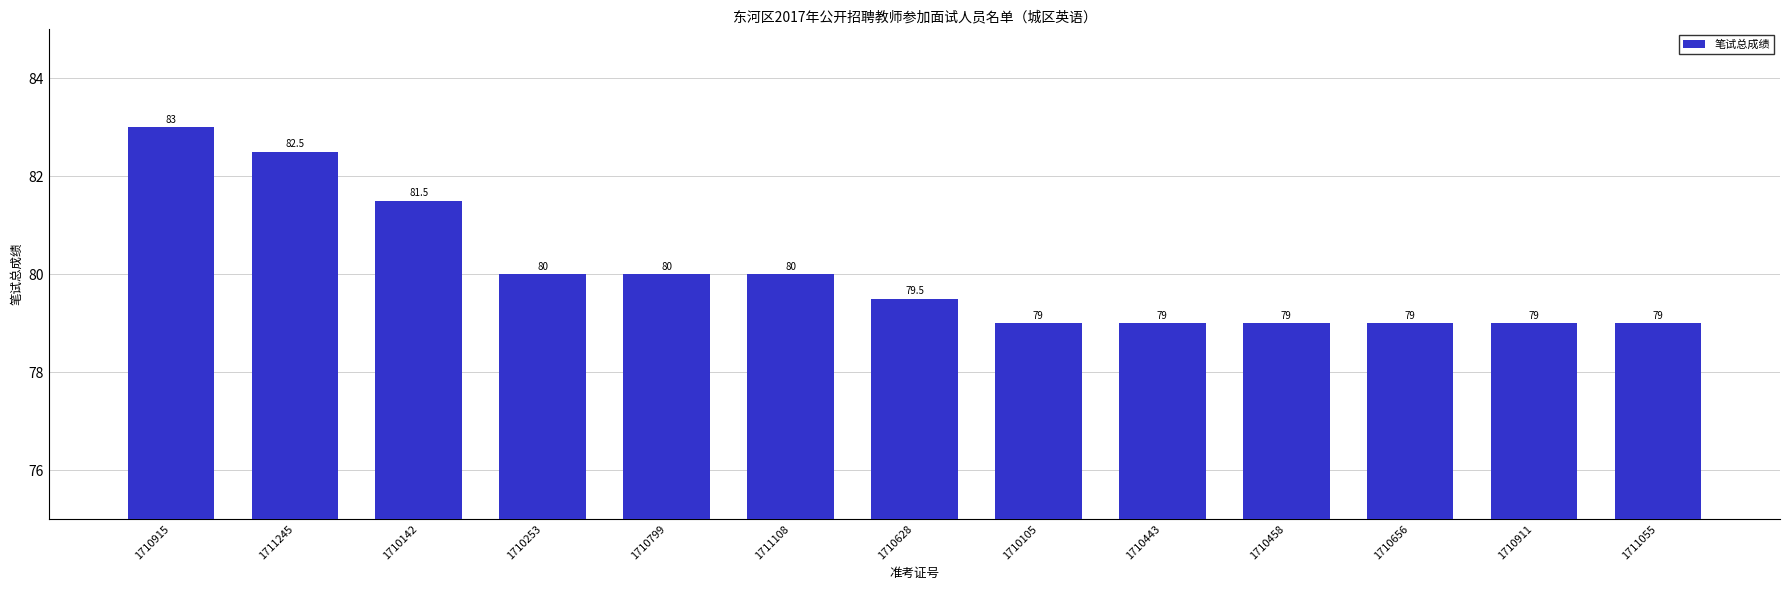

Between 1710105 and 1710253, which is larger?

1710253